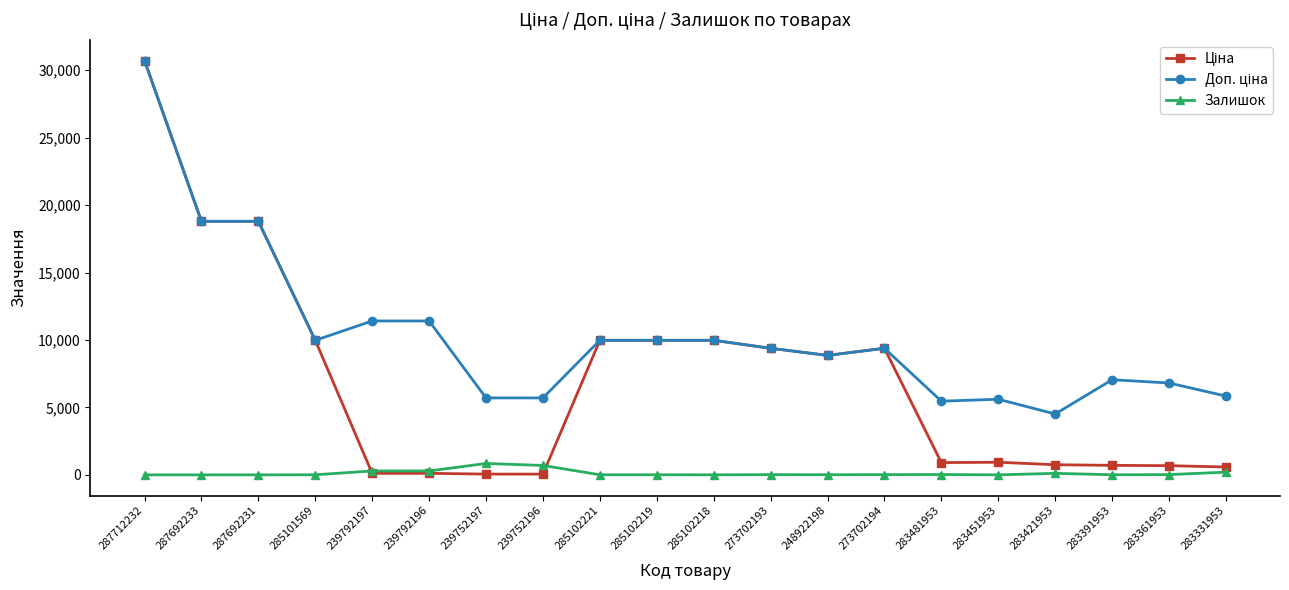

At how many categories does at least one series exceed 17967?

3